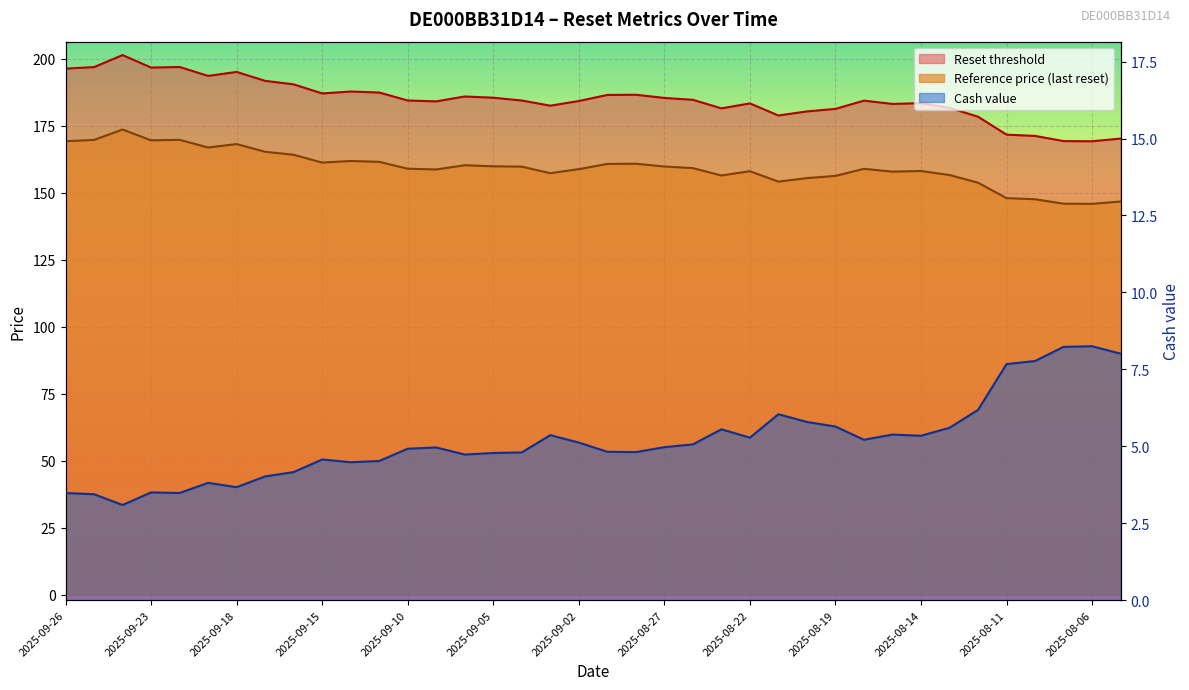

Reading left to right, transcribe all the data shown in this chart.

Reset threshold: 2025-09-26=196.3	2025-09-25=196.8	2025-09-24=201.3	2025-09-23=196.7	2025-09-22=196.9	2025-09-19=193.5	2025-09-18=195.0	2025-09-17=191.7	2025-09-16=190.4	2025-09-15=187.0	2025-09-12=187.7	2025-09-11=187.4	2025-09-10=184.4	2025-09-09=184.0	2025-09-08=185.9	2025-09-05=185.4	2025-09-04=184.4	2025-09-03=182.4	2025-09-02=184.2	2025-08-29=186.4	2025-08-28=186.5	2025-08-27=185.3	2025-08-26=184.6	2025-08-25=181.4	2025-08-22=183.3	2025-08-21=178.8	2025-08-20=180.3	2025-08-19=181.2	2025-08-18=184.3	2025-08-15=183.1	2025-08-14=183.4	2025-08-13=181.6	2025-08-12=178.3	2025-08-11=171.6	2025-08-08=171.2	2025-08-07=169.2	2025-08-06=169.2	2025-08-05=170.2
Reference price (last reset): 2025-09-26=169.2	2025-09-25=169.7	2025-09-24=173.6	2025-09-23=169.5	2025-09-22=169.7	2025-09-19=166.8	2025-09-18=168.1	2025-09-17=165.3	2025-09-16=164.1	2025-09-15=161.2	2025-09-12=161.8	2025-09-11=161.5	2025-09-10=158.9	2025-09-09=158.7	2025-09-08=160.2	2025-09-05=159.8	2025-09-04=159.7	2025-09-03=157.3	2025-09-02=158.8	2025-08-29=160.7	2025-08-28=160.8	2025-08-27=159.8	2025-08-26=159.2	2025-08-25=156.4	2025-08-22=158.0	2025-08-21=154.1	2025-08-20=155.4	2025-08-19=156.2	2025-08-18=158.9	2025-08-15=157.8	2025-08-14=158.1	2025-08-13=156.6	2025-08-12=153.7	2025-08-11=148.0	2025-08-08=147.6	2025-08-07=145.9	2025-08-06=145.8	2025-08-05=146.7
Cash value: 2025-09-26=3.5	2025-09-25=3.4	2025-09-24=3.1	2025-09-23=3.5	2025-09-22=3.5	2025-09-19=3.8	2025-09-18=3.7	2025-09-17=4.0	2025-09-16=4.2	2025-09-15=4.6	2025-09-12=4.5	2025-09-11=4.5	2025-09-10=4.9	2025-09-09=5.0	2025-09-08=4.7	2025-09-05=4.8	2025-09-04=4.8	2025-09-03=5.4	2025-09-02=5.1	2025-08-29=4.8	2025-08-28=4.8	2025-08-27=5.0	2025-08-26=5.1	2025-08-25=5.5	2025-08-22=5.3	2025-08-21=6.0	2025-08-20=5.8	2025-08-19=5.6	2025-08-18=5.2	2025-08-15=5.4	2025-08-14=5.3	2025-08-13=5.6	2025-08-12=6.2	2025-08-11=7.7	2025-08-08=7.8	2025-08-07=8.2	2025-08-06=8.2	2025-08-05=8.0